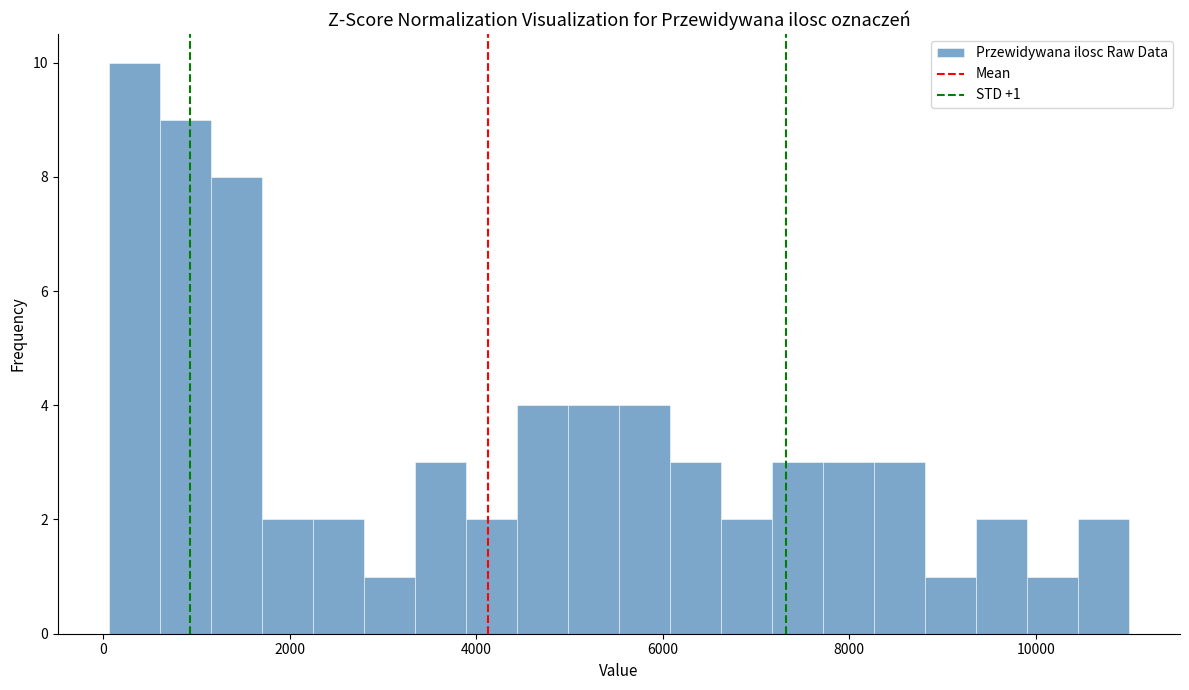

Read against the x-axis, roughly where is the centre of the tallest bar?

400